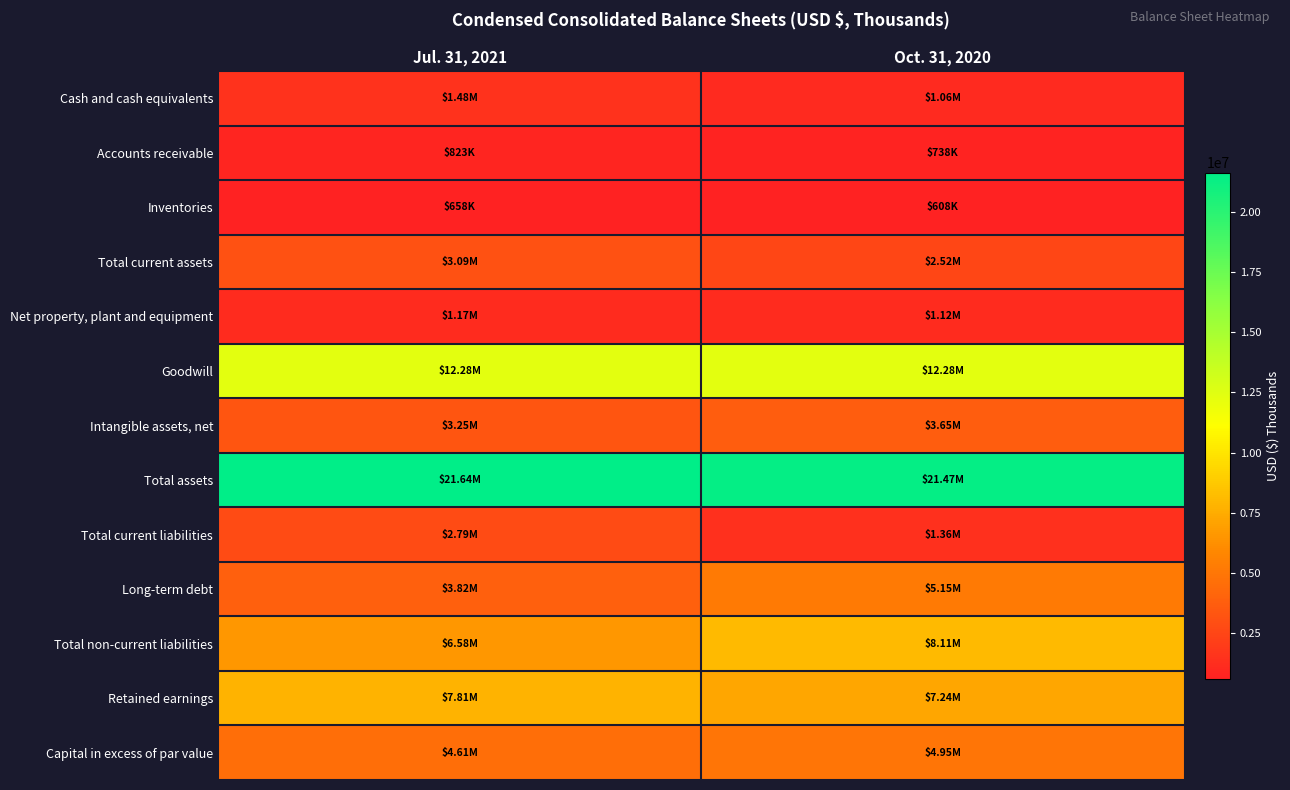

At how many categories does at least one series exceed 20068336?

2